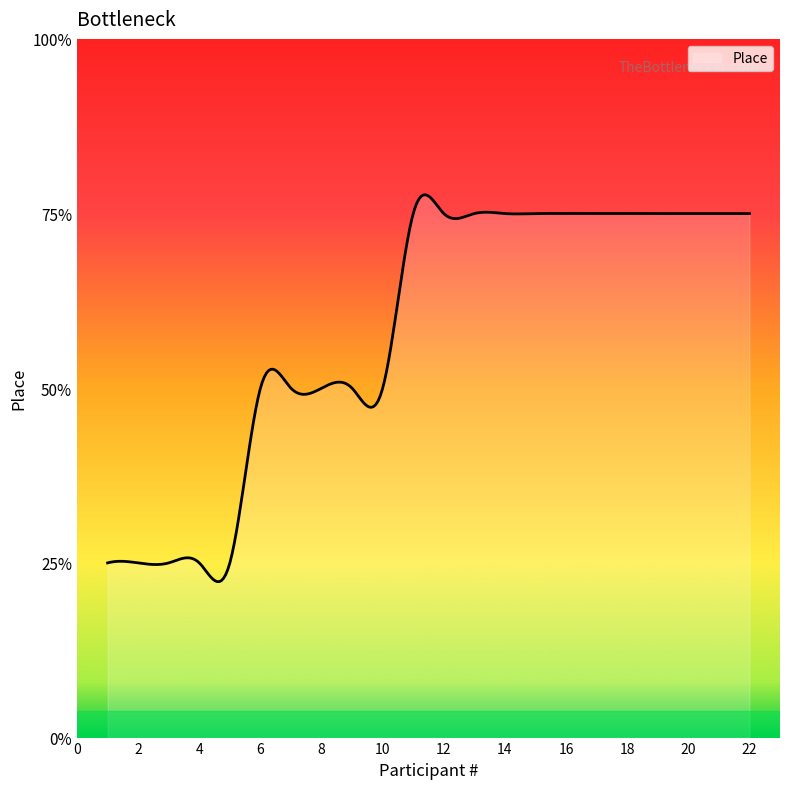

Is this an area chart (filled region under the line)?

Yes